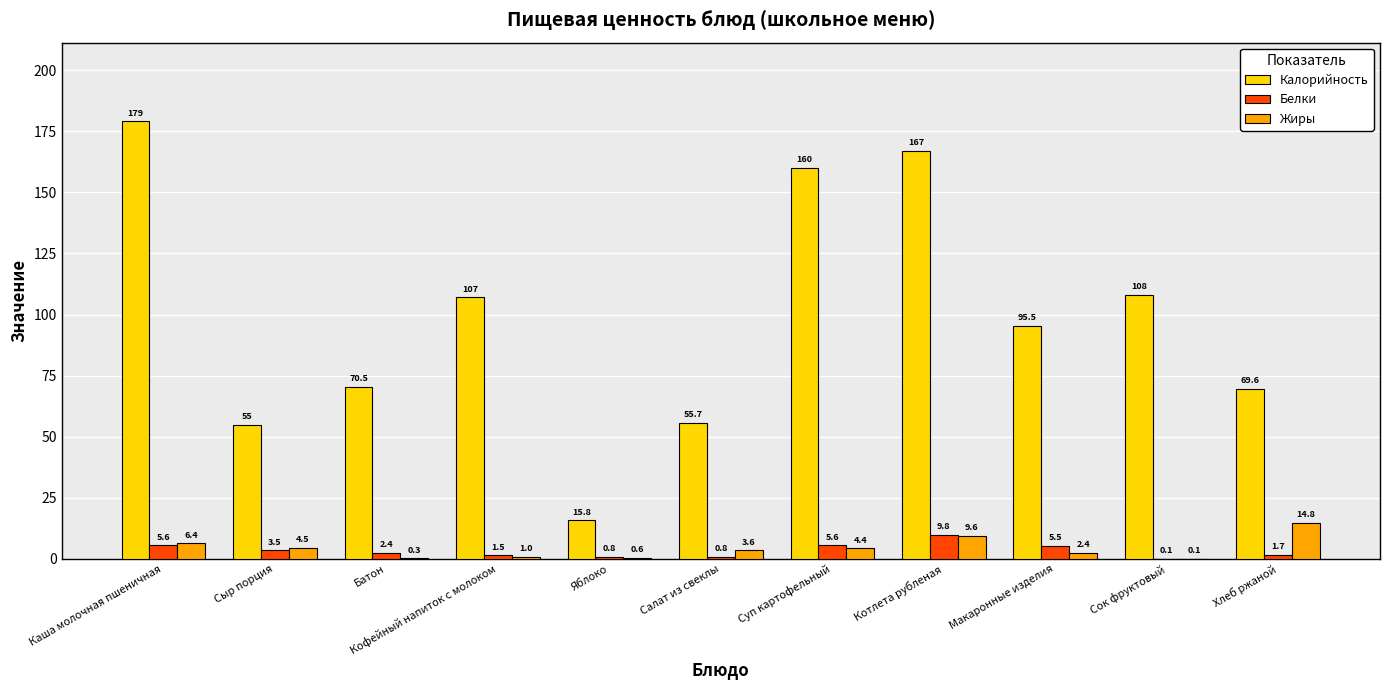

Where is Жиры nearest to the value 7?

Каша молочная пшеничная